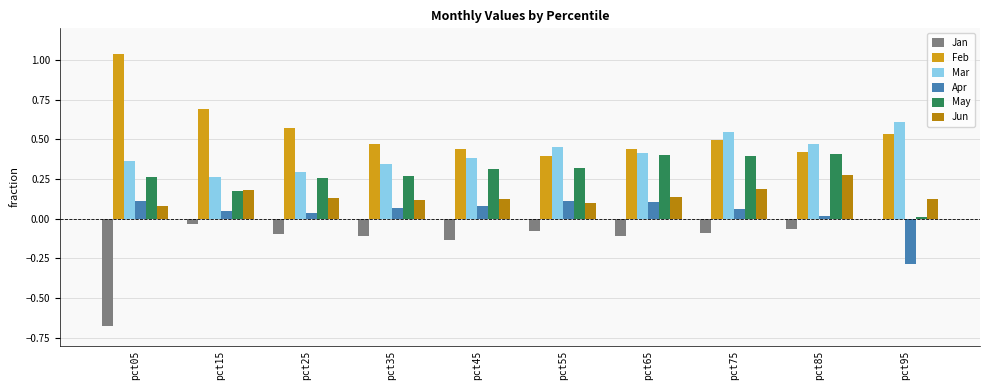

Between pct15 and pct85, which series saw the biggest shift?

Feb